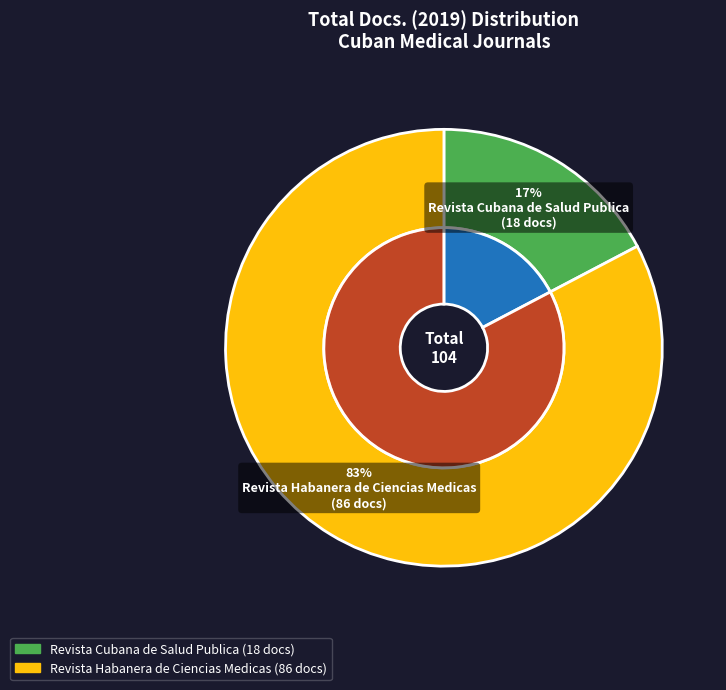

Is the sum of Revista Habanera de Ciencias Medicas and Revista Cubana de Salud Publica greater than half?

Yes